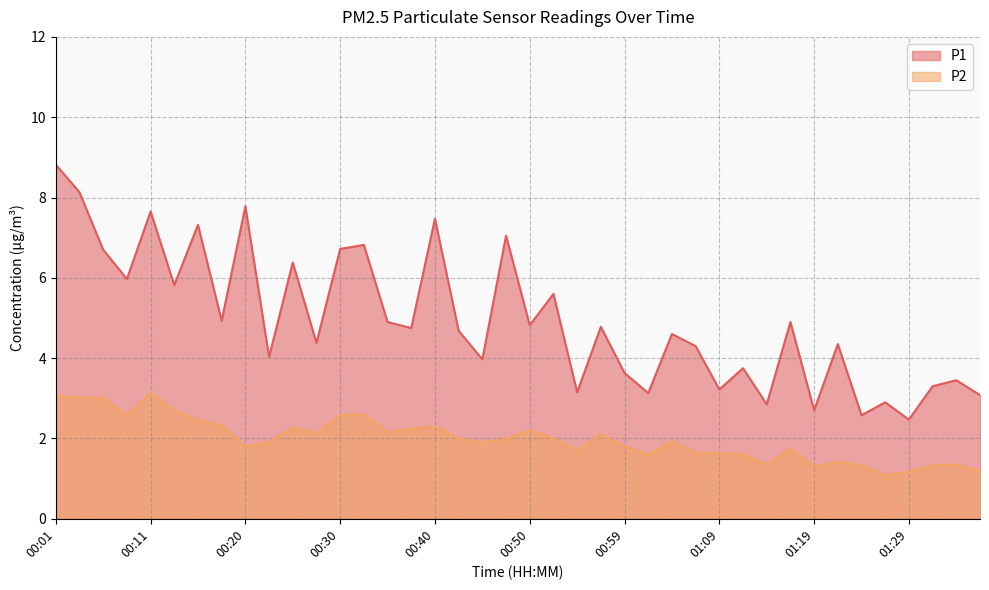

True or false: P1 and P2 cross at least once.

False